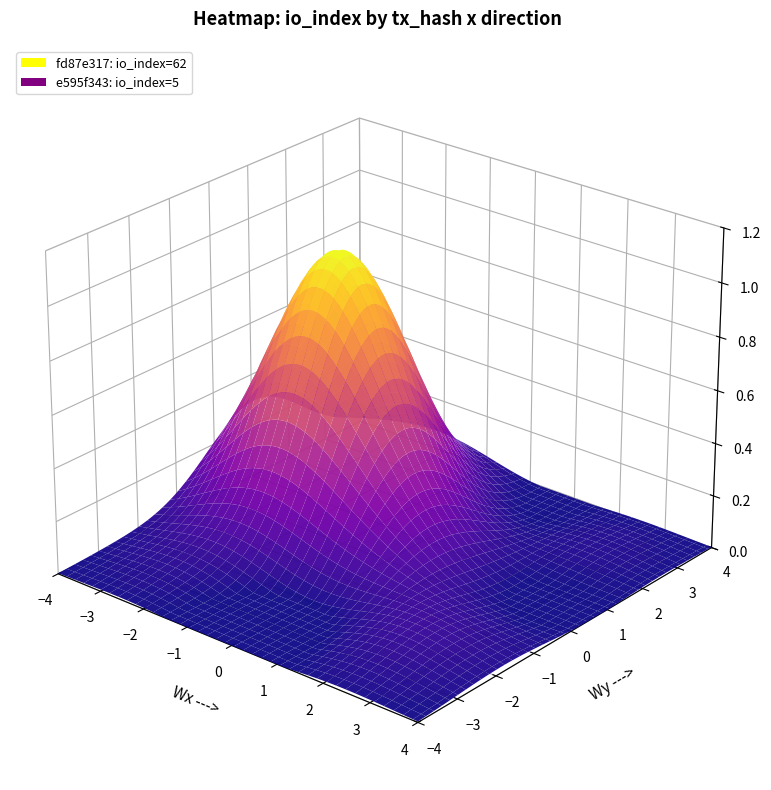

Which series has the widest spread of values?

fd87e317